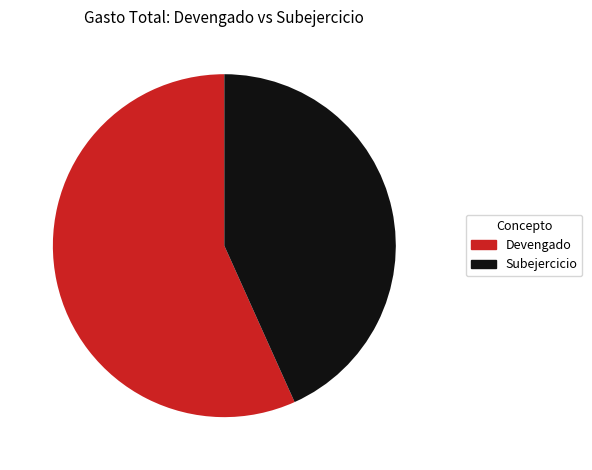

How many slices are in this pie chart?

2